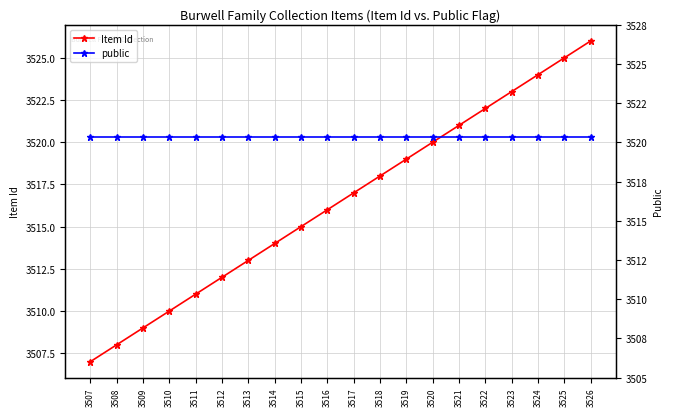

What is the average value of the public series?

3520.3